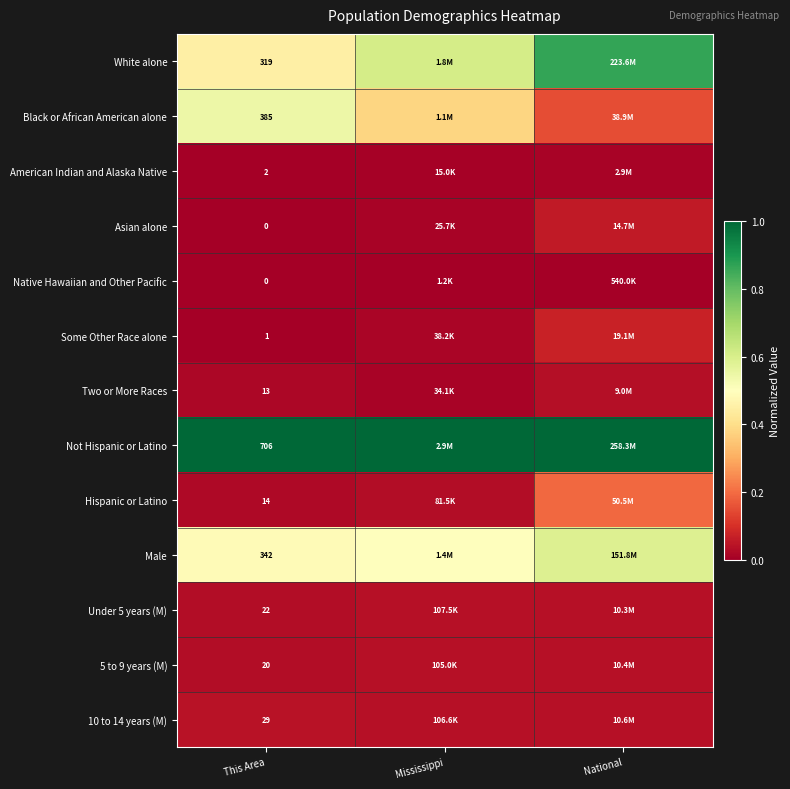

Is the value of Two or More Races at This Area greater than the value of 10 to 14 years (M) at This Area?

No